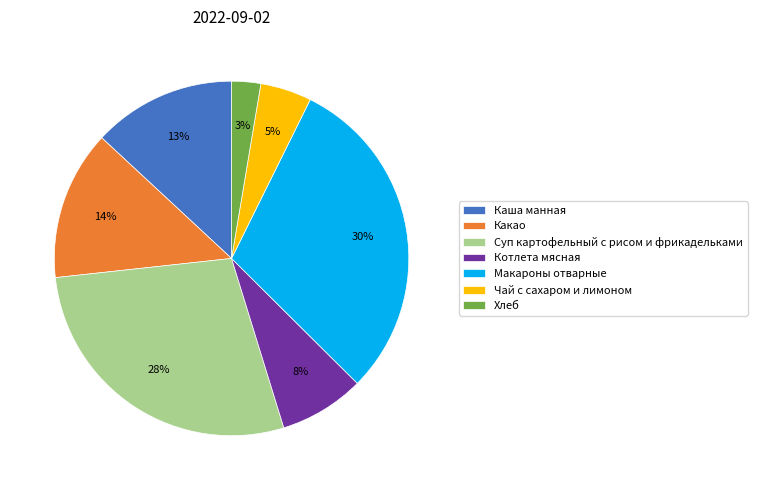

What is the smallest slice in the pie chart?

Хлеб